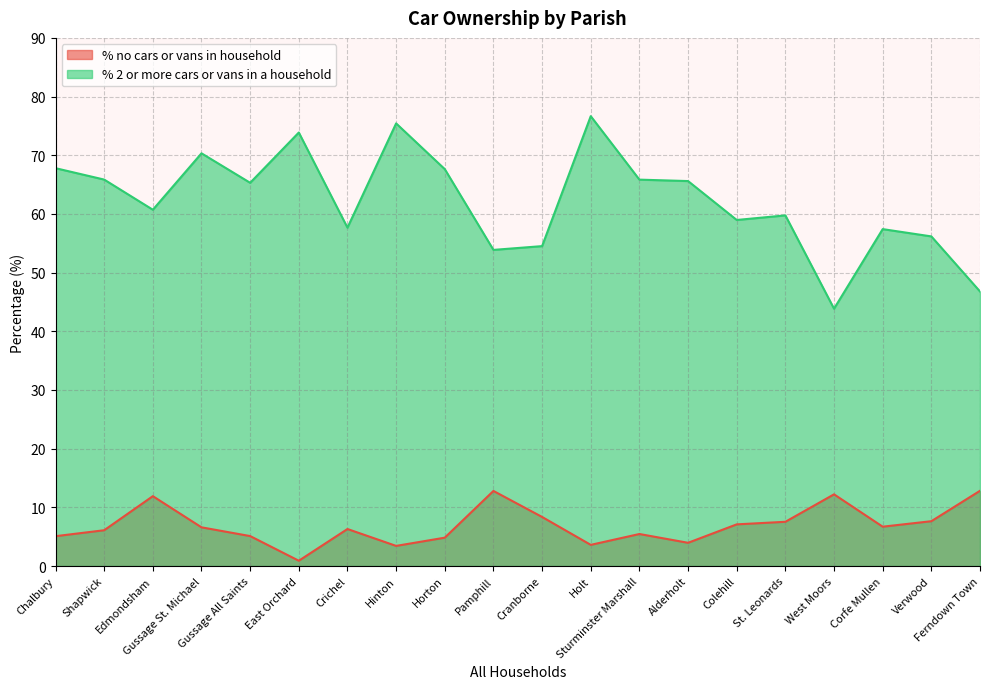

Rank the categories by % 2 or more cars or vans in a household value from lowest to highest.

West Moors, Ferndown Town, Pamphill, Cranborne, Verwood, Corfe Mullen, Crichel, Colehill, St. Leonards, Edmondsham, Gussage All Saints, Alderholt, Sturminster Marshall, Shapwick, Horton, Chalbury, Gussage St. Michael, East Orchard, Hinton, Holt